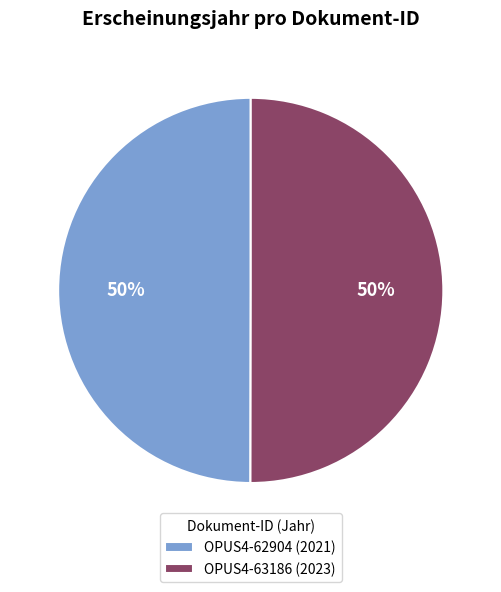

Approximately how many times larger is the value at OPUS4-63186 (2023) compared to OPUS4-62904 (2021)?

1.0